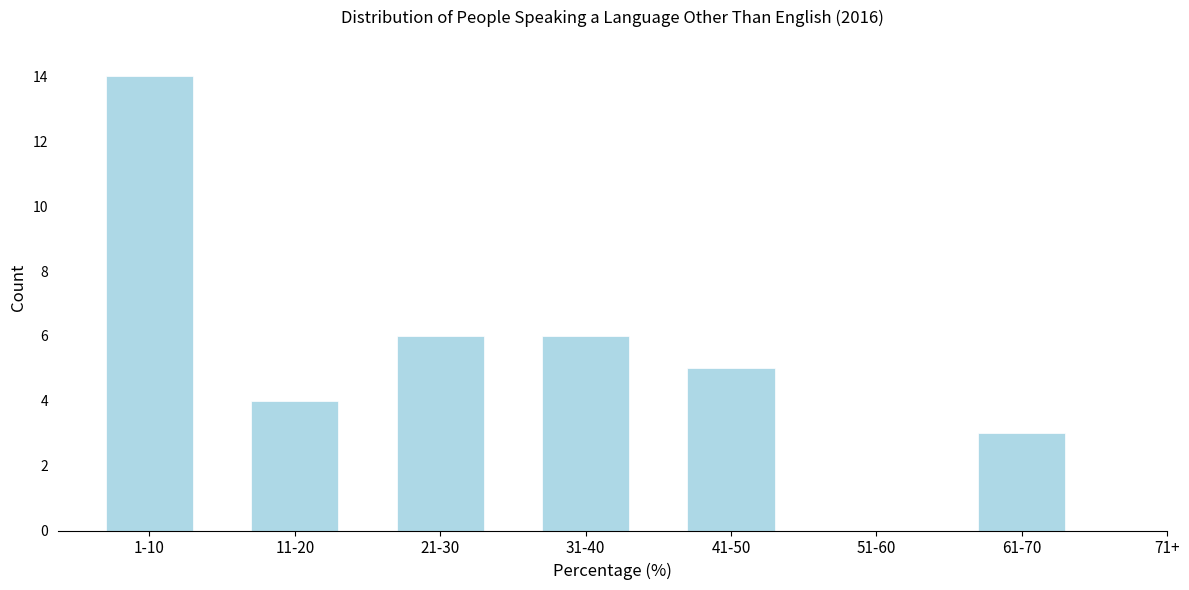

Reading left to right, what are all the values shown in this chart?

1-10=14	11-20=4	21-30=6	31-40=6	41-50=5	51-60=0	61-70=3